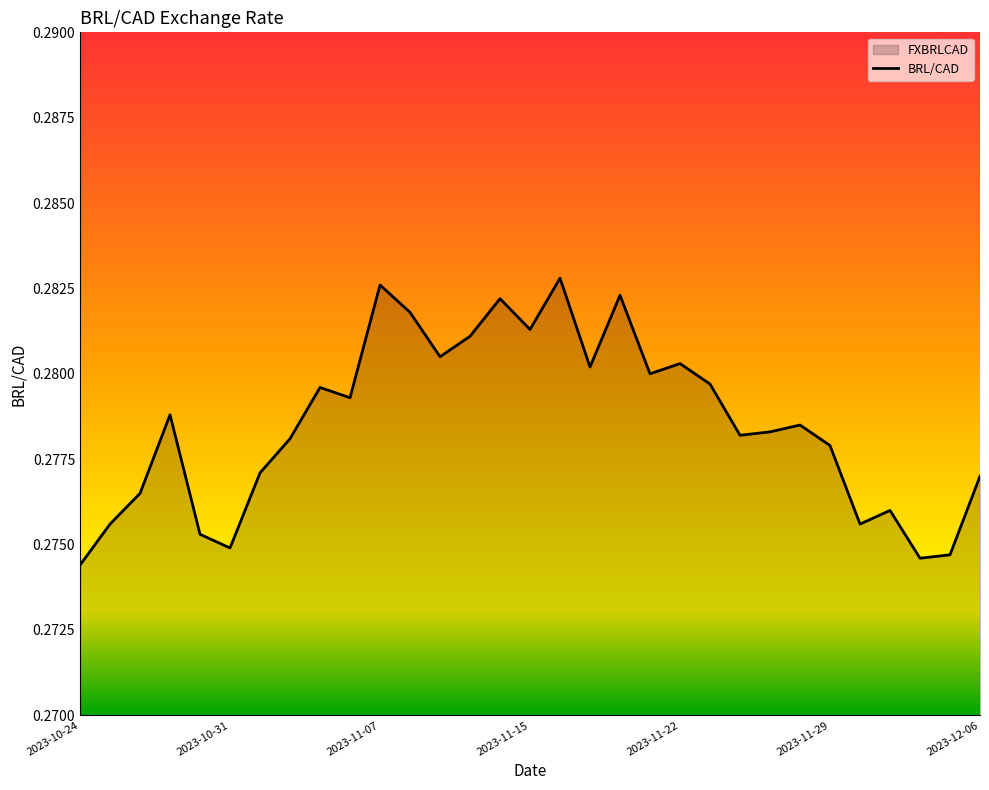

At which category does the chart reach its minimum across all series?

2023-10-24